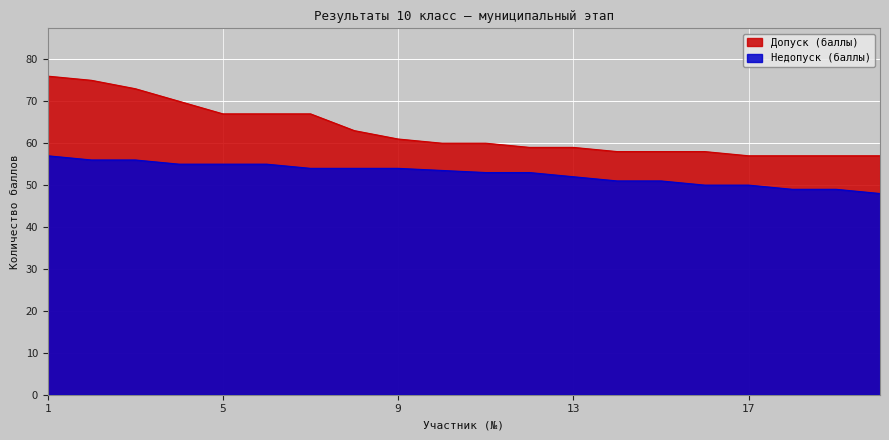

True or false: Недопуск (баллы) and Допуск (баллы) intersect in this chart.

False